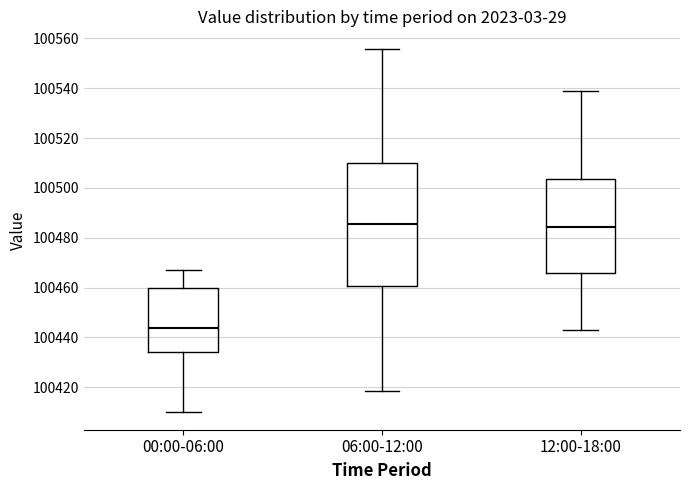

Reading left to right, transcribe this box plot: for each box, give where its median line is, the range the box spans, and where its two whiskers end, as read against the y-axis. The values are not printed on the chart, so give them approximately, as read against the axis.

00:00-06:00: median 100444, box 100434 to 100460, whiskers 100410 to 100468
06:00-12:00: median 100486, box 100460 to 100510, whiskers 100418 to 100556
12:00-18:00: median 100484, box 100466 to 100504, whiskers 100442 to 100538